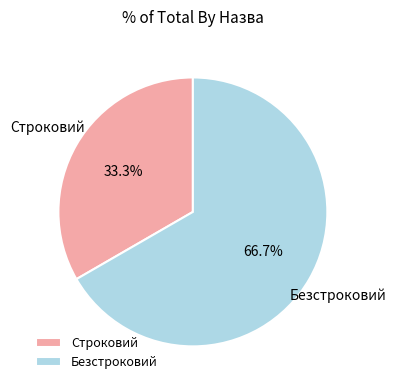

To the nearest percent, what percentage of the pie is Строковий?

33%